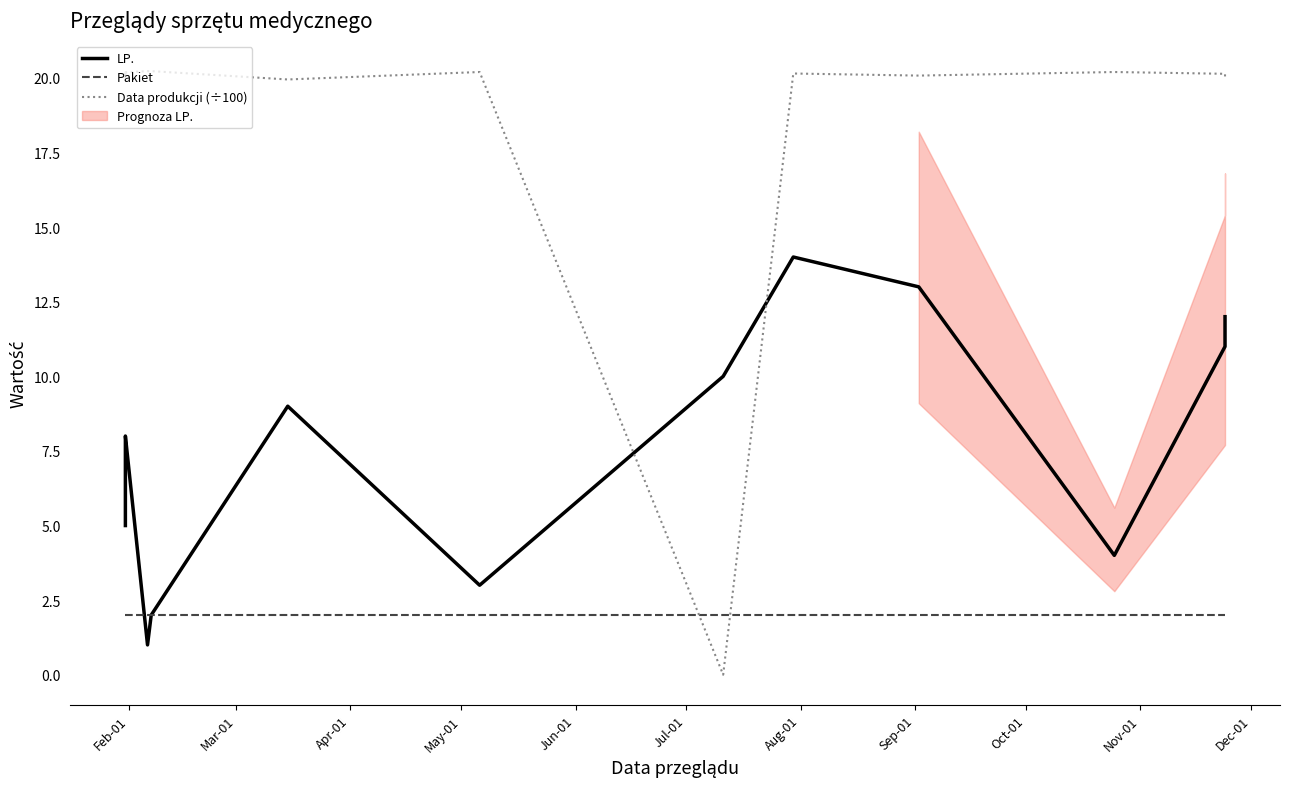

In LP., how many points are lower than both neighbors (excluding endpoints)?

3